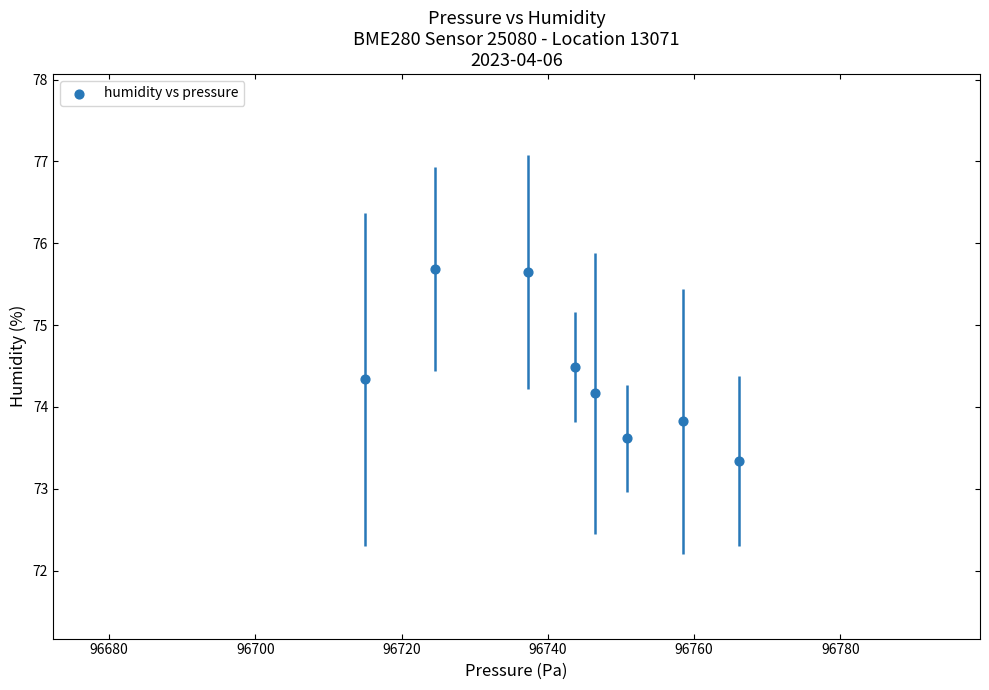

What is the average X value?

96742.8